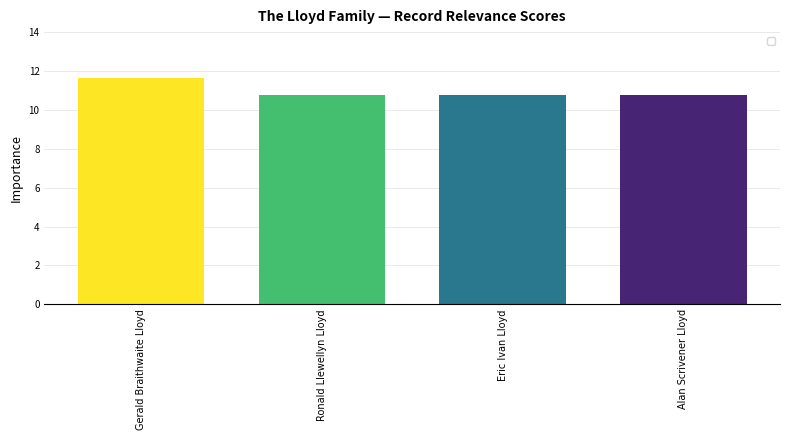

Which has a higher value, Gerald Braithwaite Lloyd or Ronald Llewellyn Lloyd?

Gerald Braithwaite Lloyd